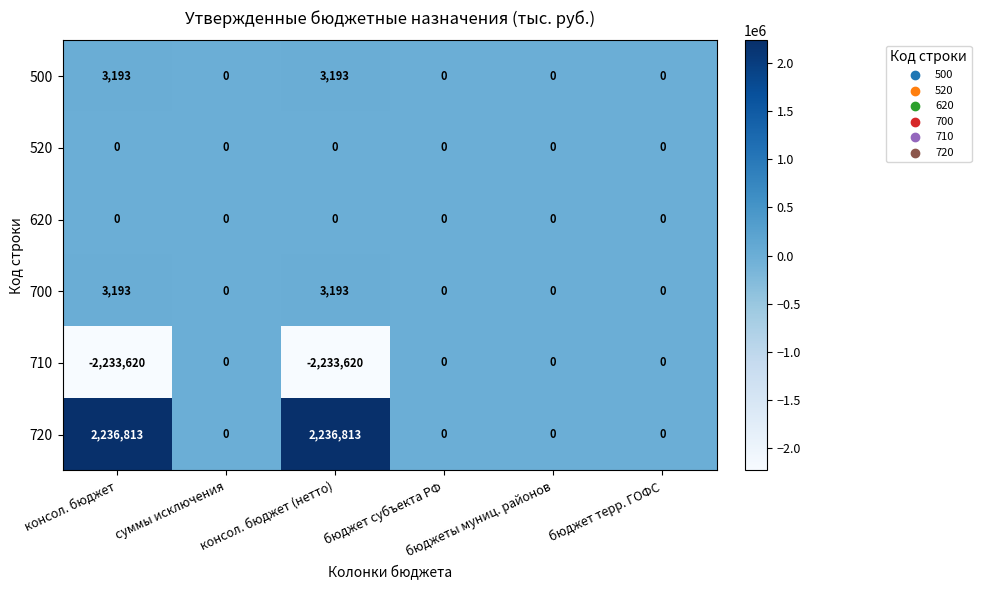

Which series has the largest total across all categories?

720